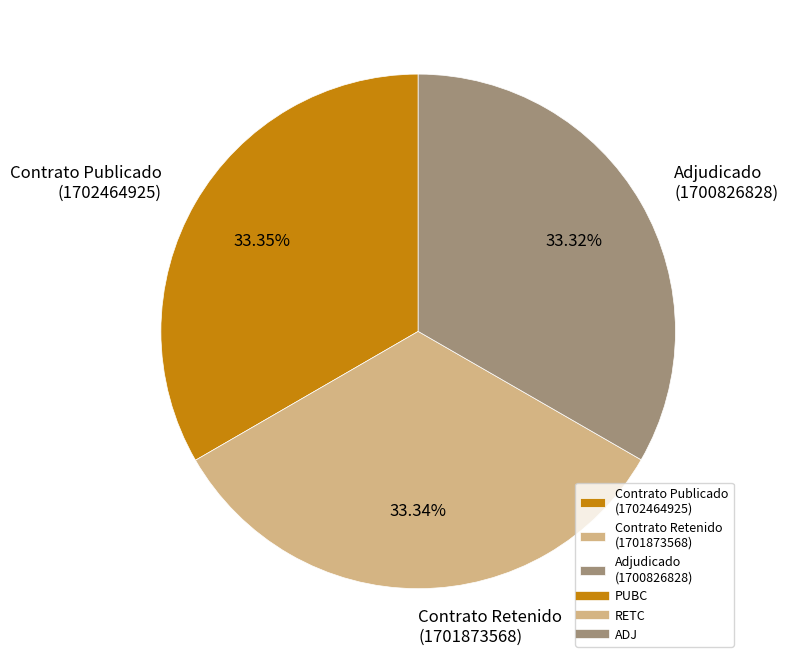

Is the sum of Contrato Publicado (1702464925) and Adjudicado (1700826828) greater than half?

Yes